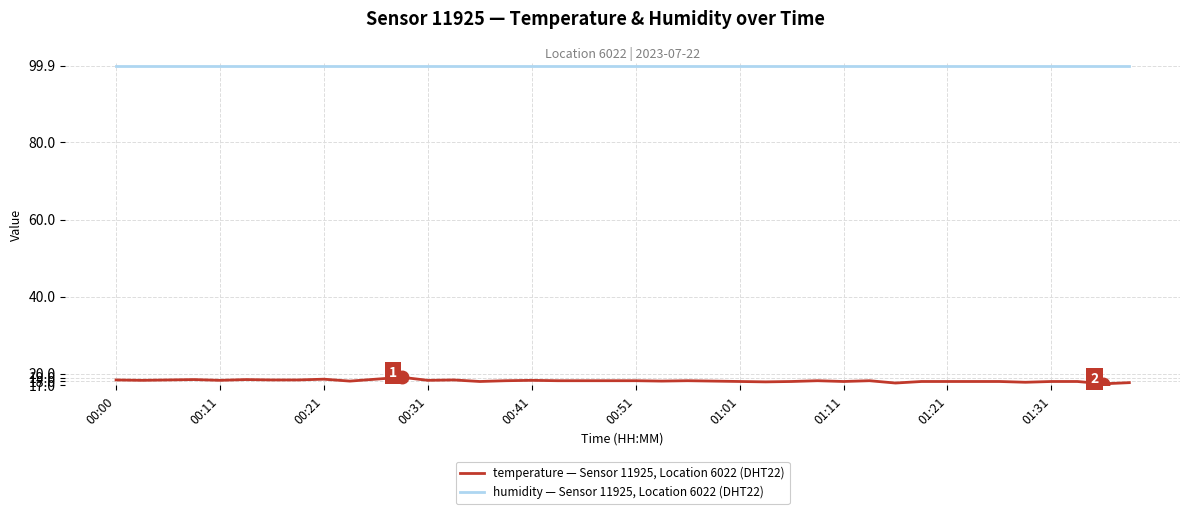

What is the greatest value displayed?

99.9